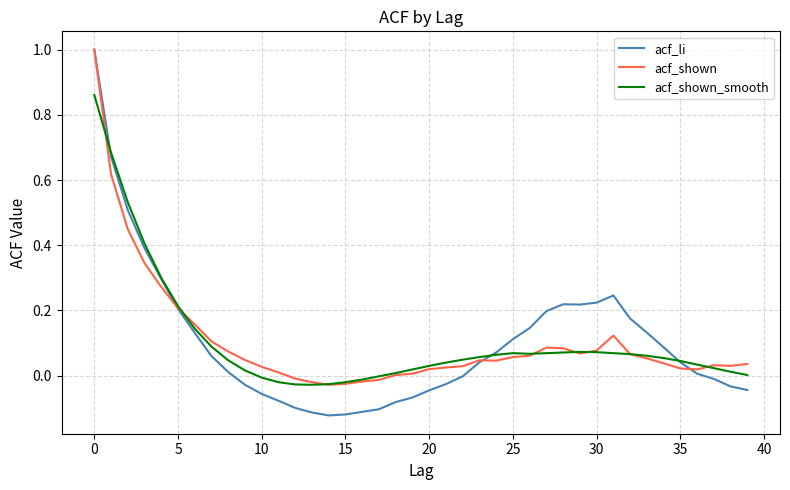

Which series has the largest range (max minus min)?

acf_li